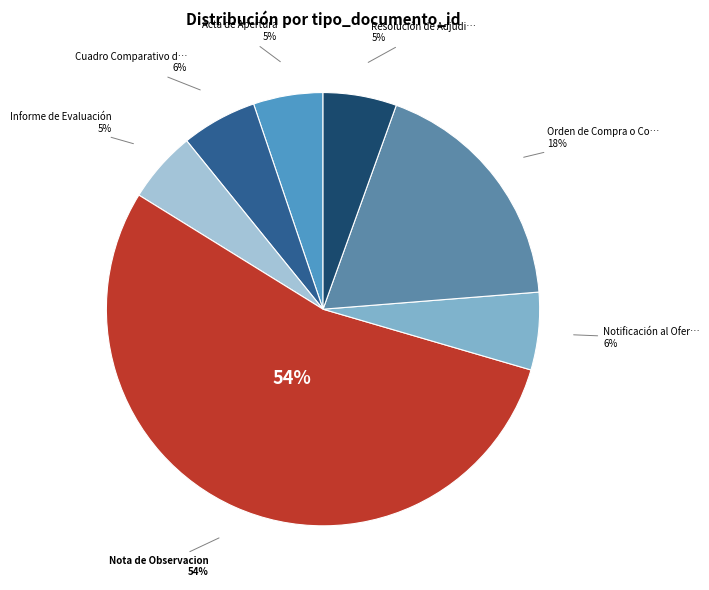

Which category has the smallest portion of the pie?

Acta de Apertura